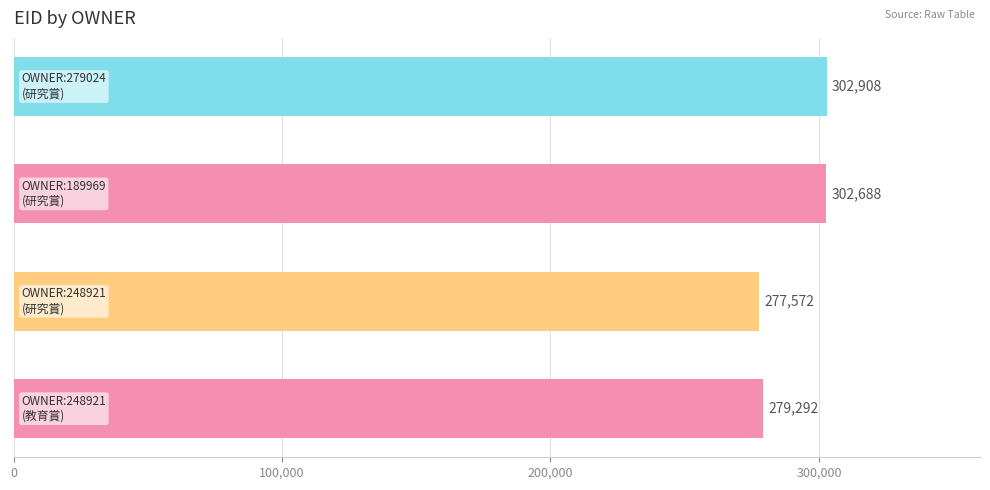

How many data points does each series have?

4